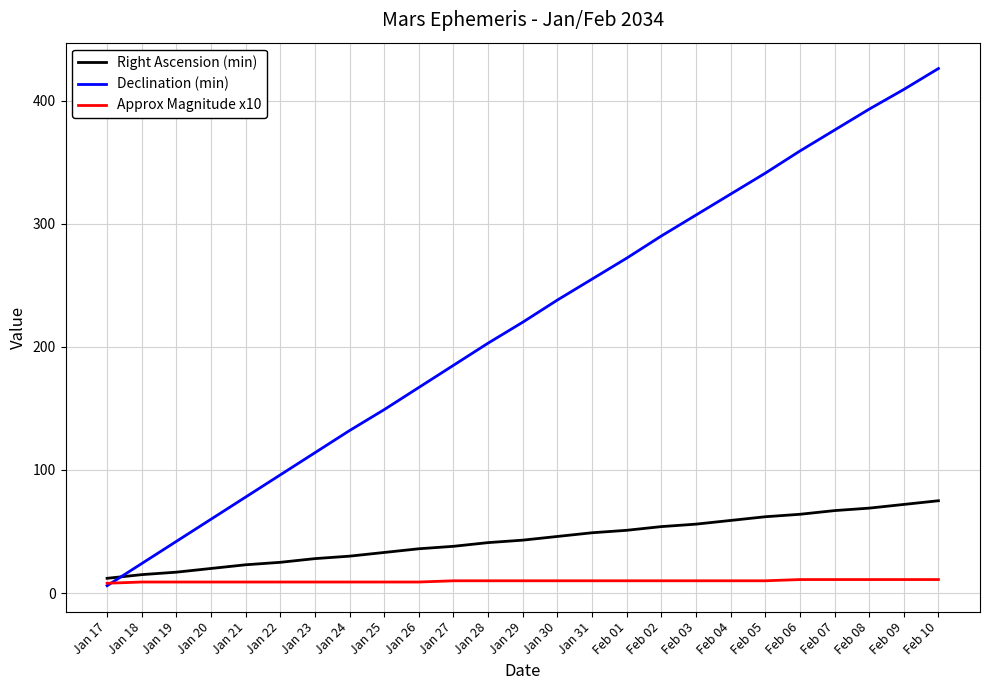

At which label is Declination (min) closest to 216?

Jan 29